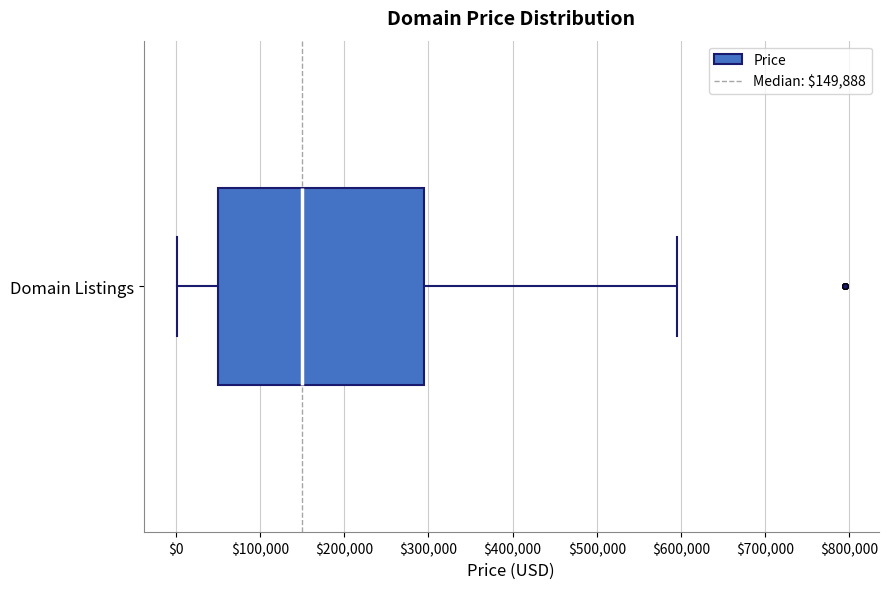

Transcribe this box plot: give where the median line is, the range the box spans, and where the two whiskers end, as read against the x-axis. The values are not printed on the chart, so give them approximately, as read against the axis.

median 150000, box 50000 to 290000, whiskers 0 to 590000